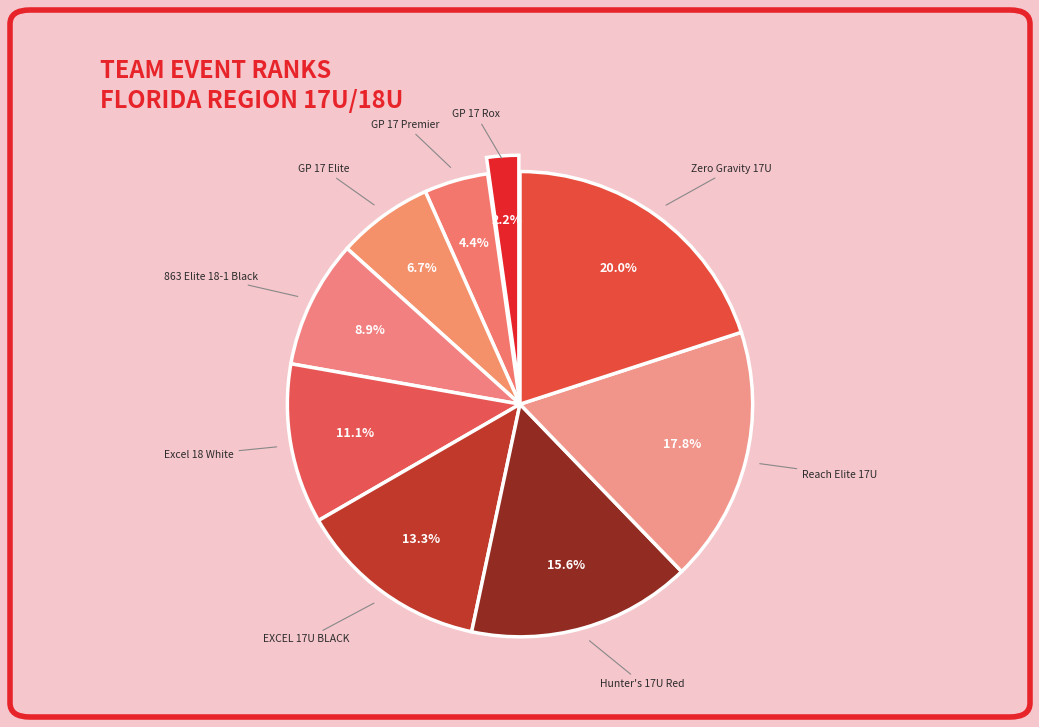

Which category has the biggest portion of the pie?

Zero Gravity 17U